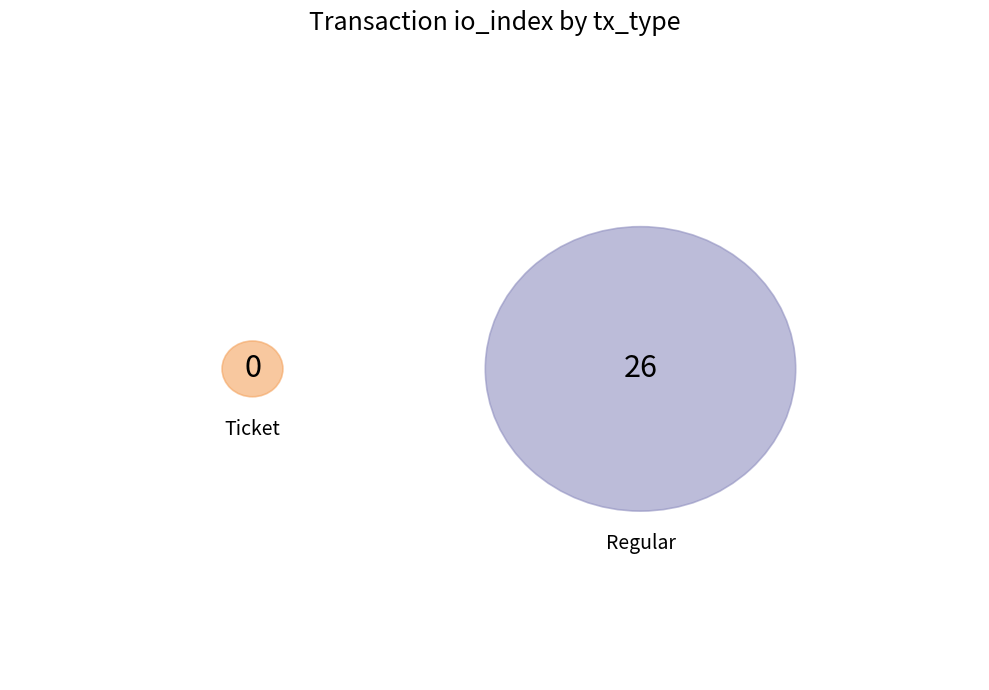

Count the number of slices in the pie.

2